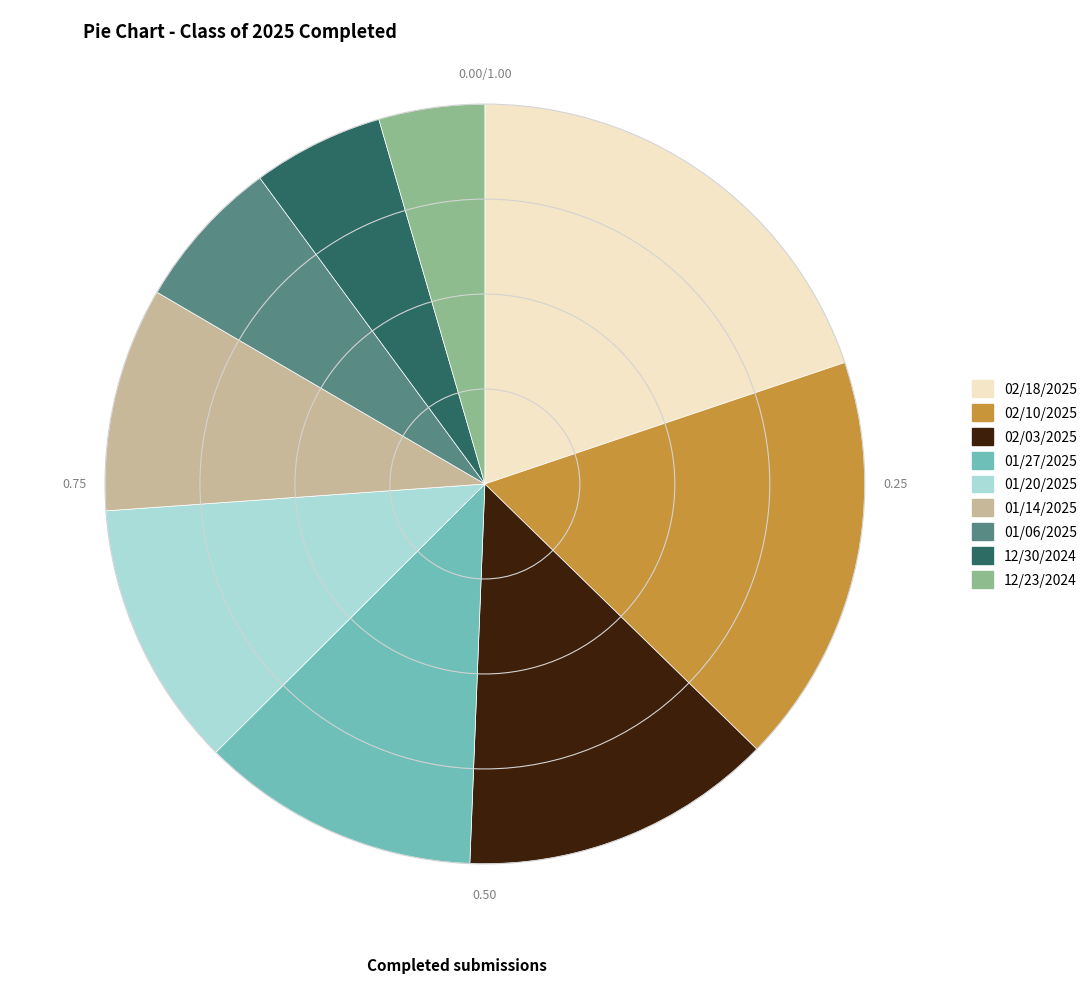

The 01/20/2025 slice represents 19% of the pie. True or false?

False